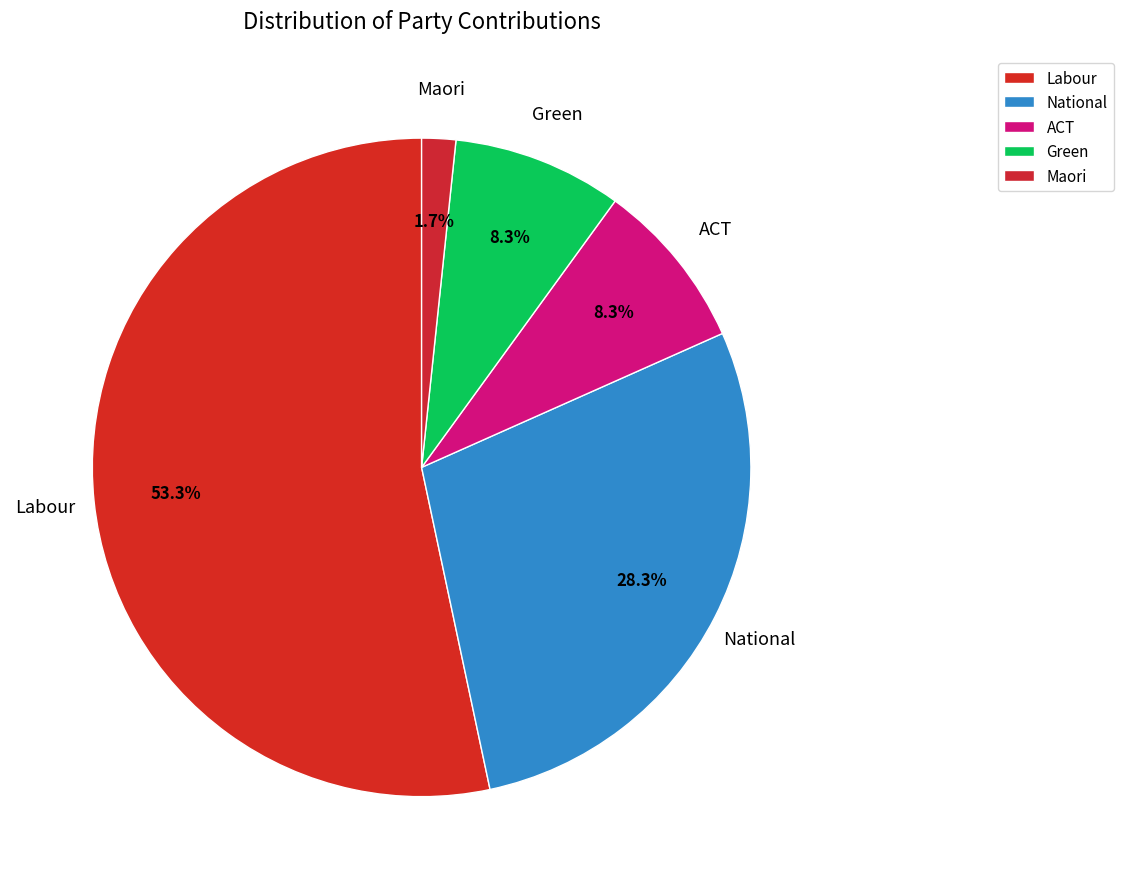

Which has a higher value, ACT or Maori?

ACT